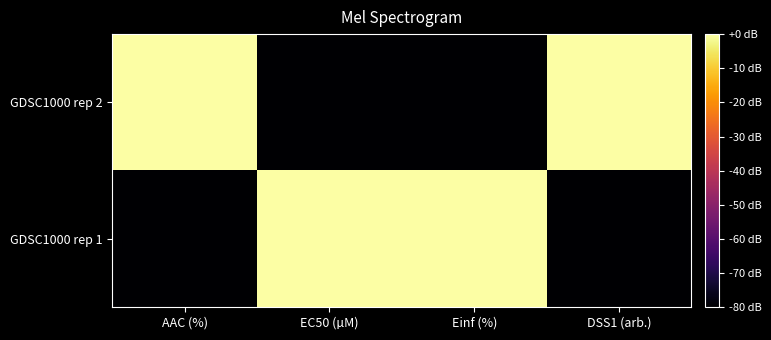

Reading right to left, list all the values displayed in this chart.

GDSC1000 rep 1: DSS1 (arb.)=-80	Einf (%)=0	EC50 (µM)=0	AAC (%)=-80
GDSC1000 rep 2: DSS1 (arb.)=0	Einf (%)=-80	EC50 (µM)=-80	AAC (%)=0